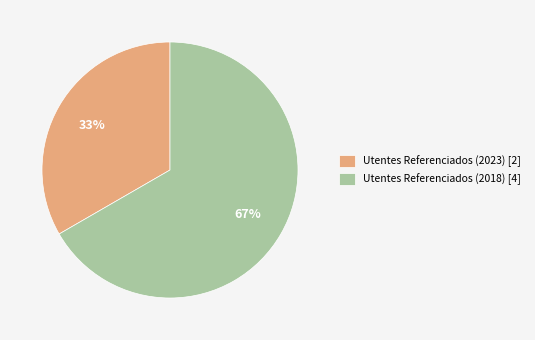

Combined, do Utentes Referenciados (2018) [4] and Utentes Referenciados (2023) [2] account for over 50%?

Yes